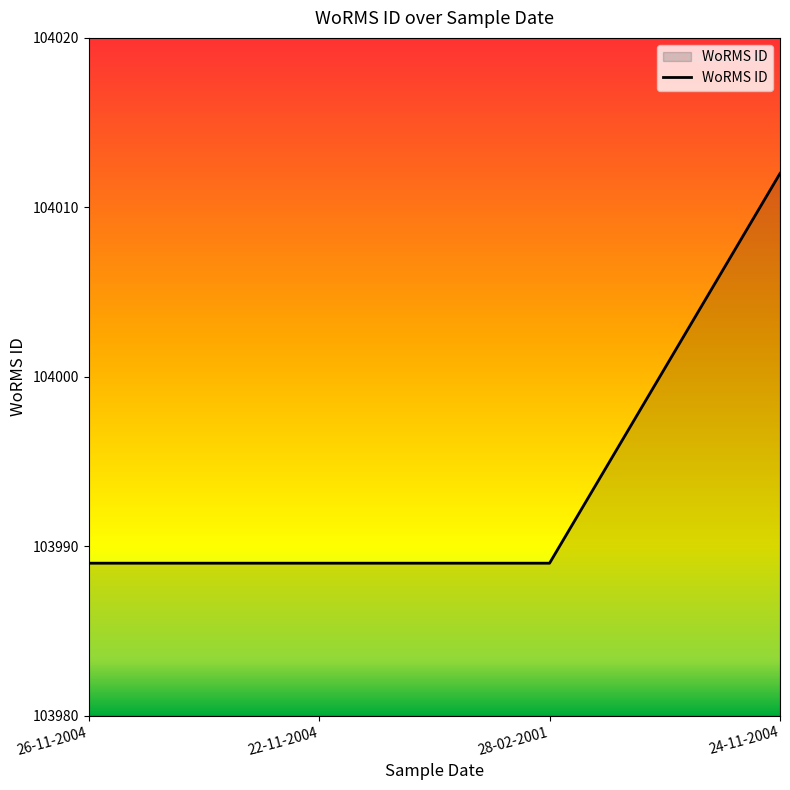

The chart shows a value of 103989 at 28-02-2001. True or false?

True